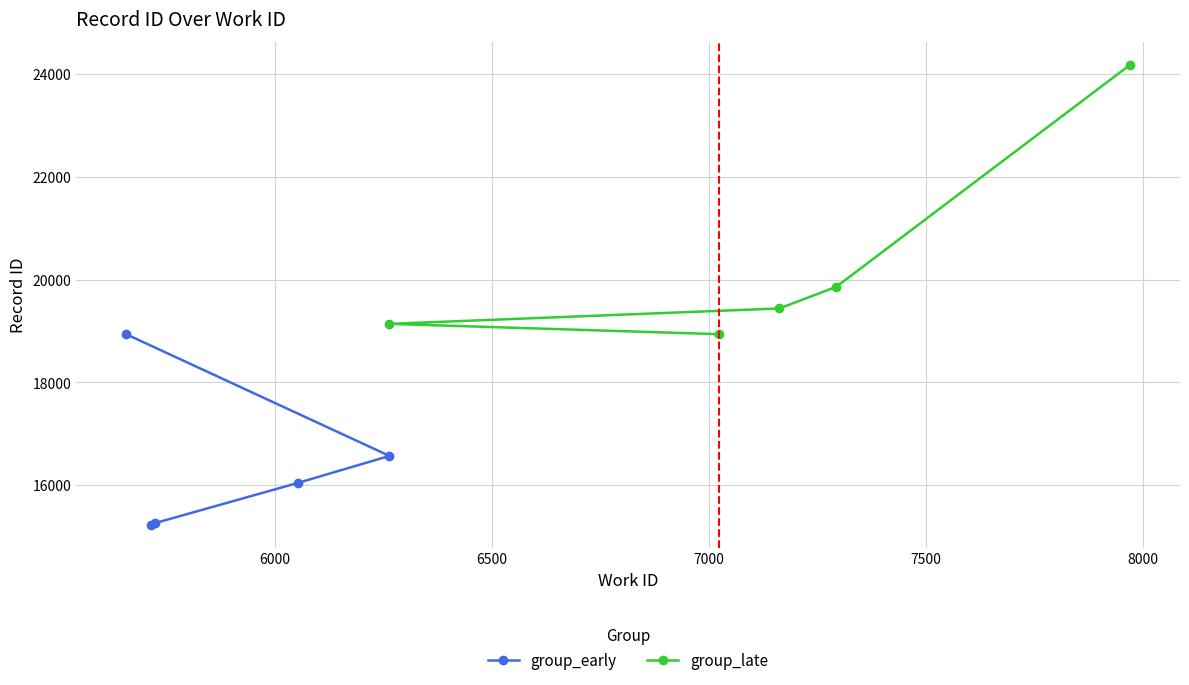

Is the value of group_late at 6500 greater than the value of group_early at 5500?

Yes